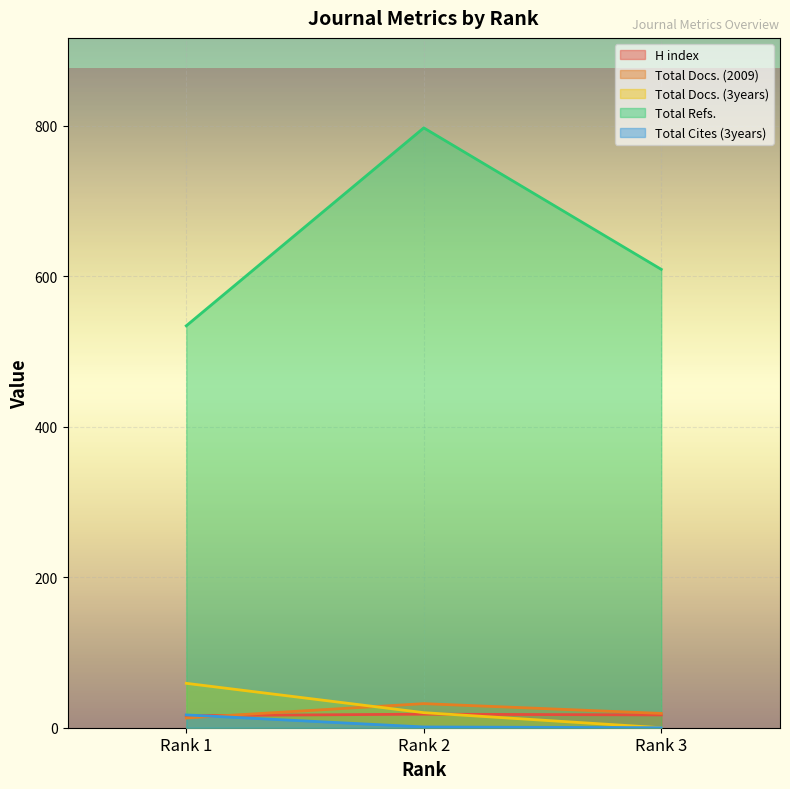

Reading left to right, what are all the values shown in this chart?

H index: 16	18	17
Total Docs. (2009): 13	32	19
Total Docs. (3years): 59	20	0
Total Refs.: 534	797	609
Total Cites (3years): 17	1	0